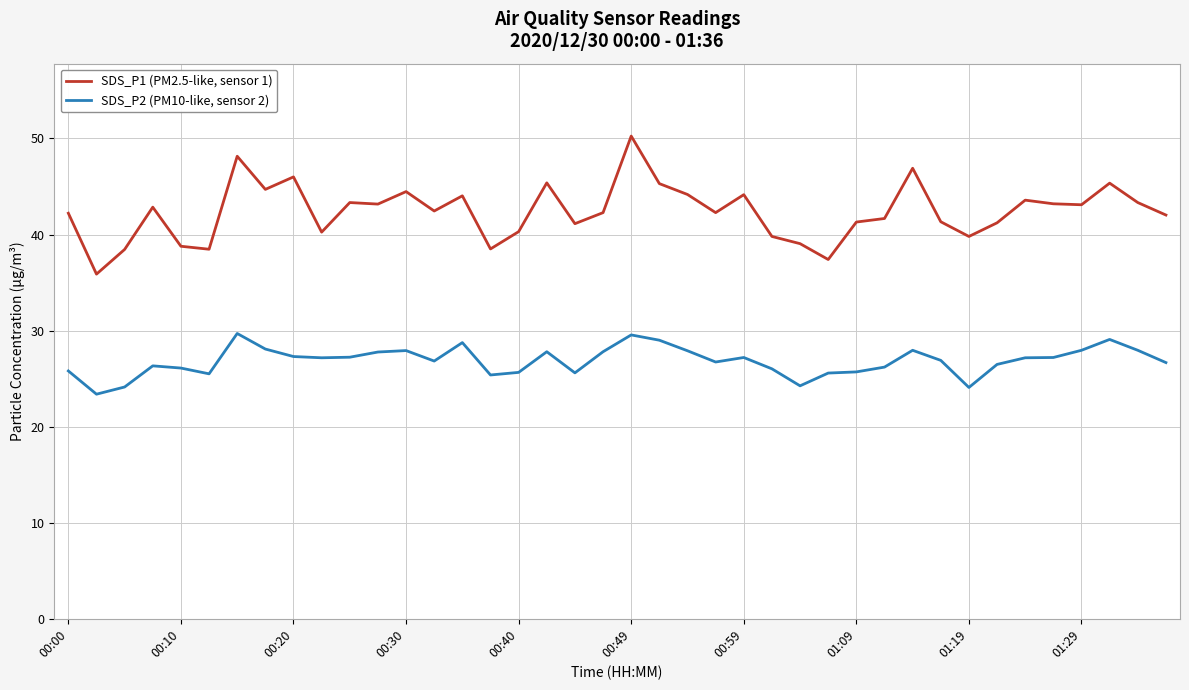

List the series in order of their overall mean, lowest first.

SDS_P2 (PM10-like, sensor 2), SDS_P1 (PM2.5-like, sensor 1)